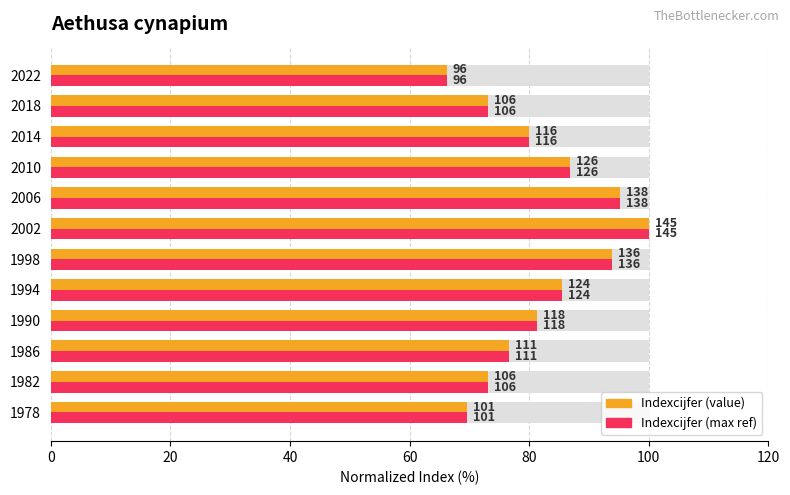

How many bars are there in total?

24